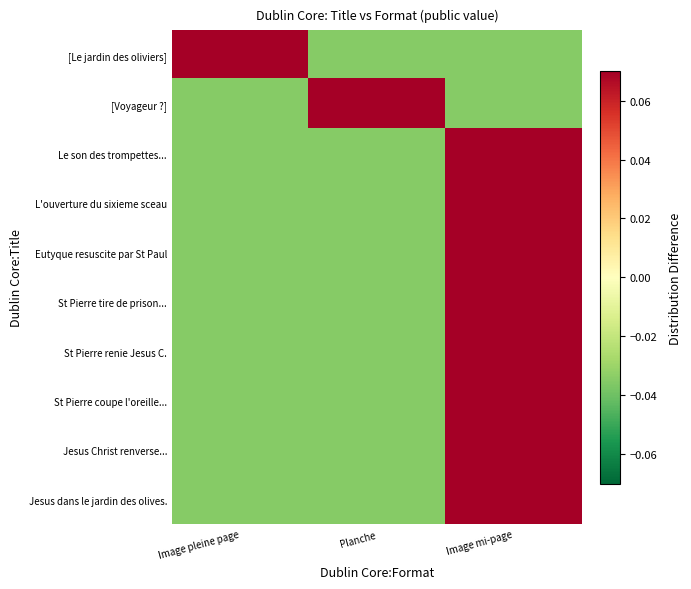

Count the number of data series in this chart.

10